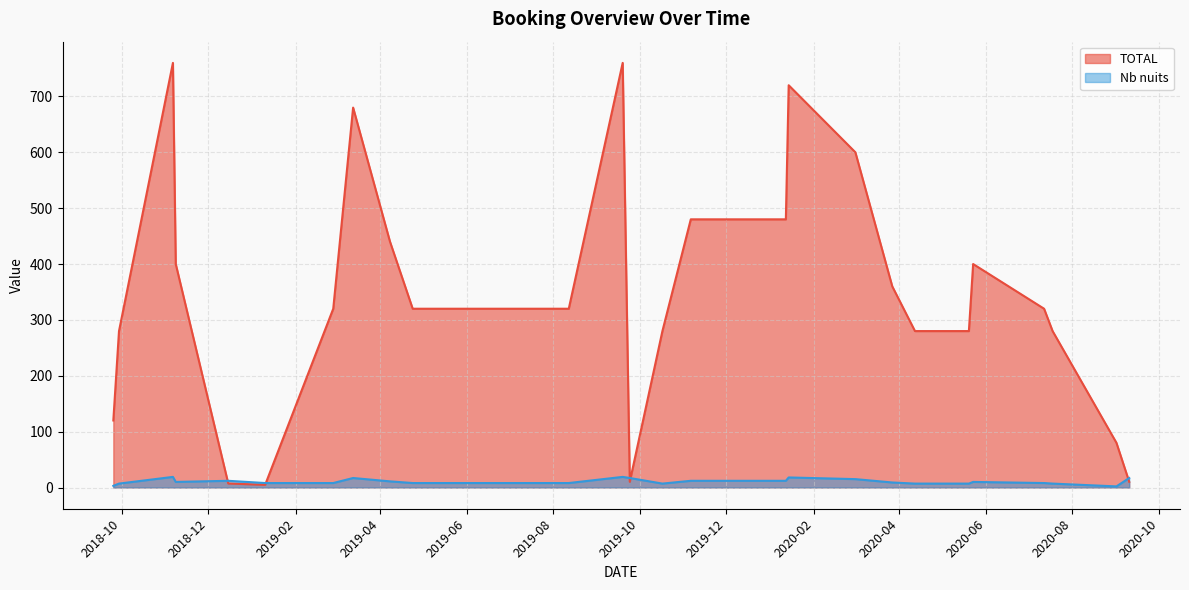

What is the value of the Nb nuits point at the 5th from the left?

12.0